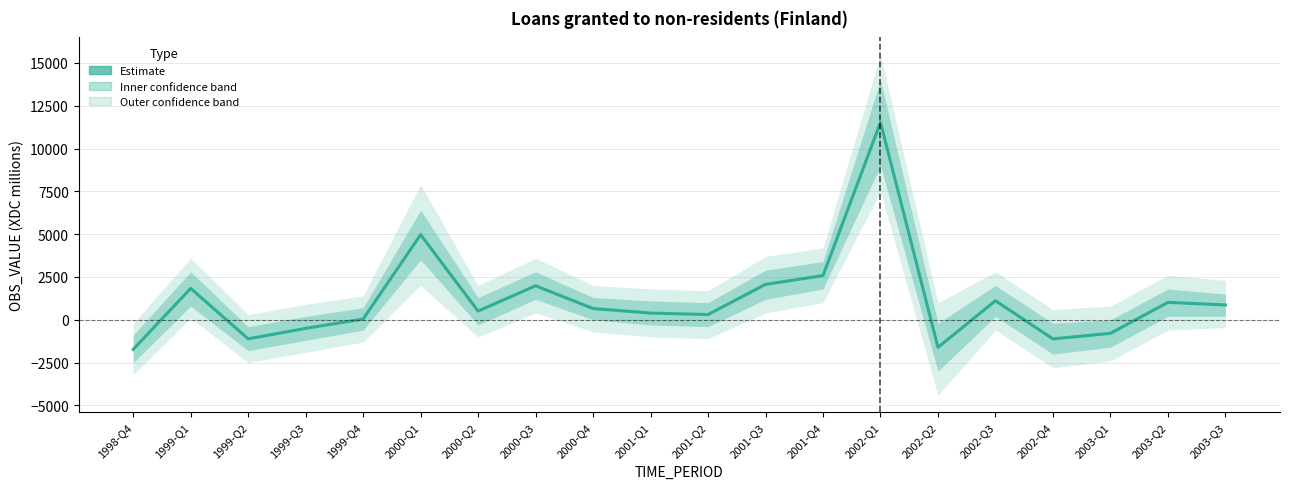

What is the label of the 12th point from the left?

2001-Q3